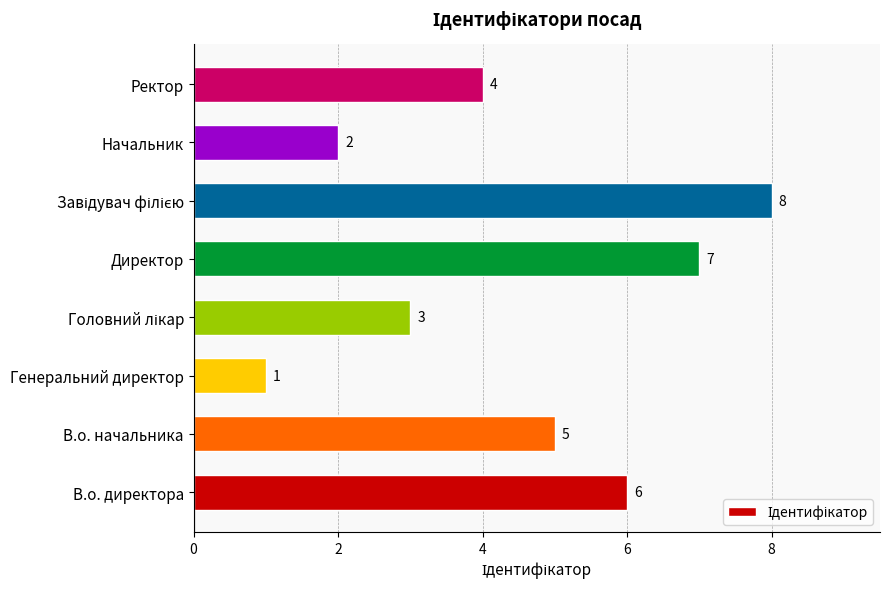

How many categories are shown in the chart?

8